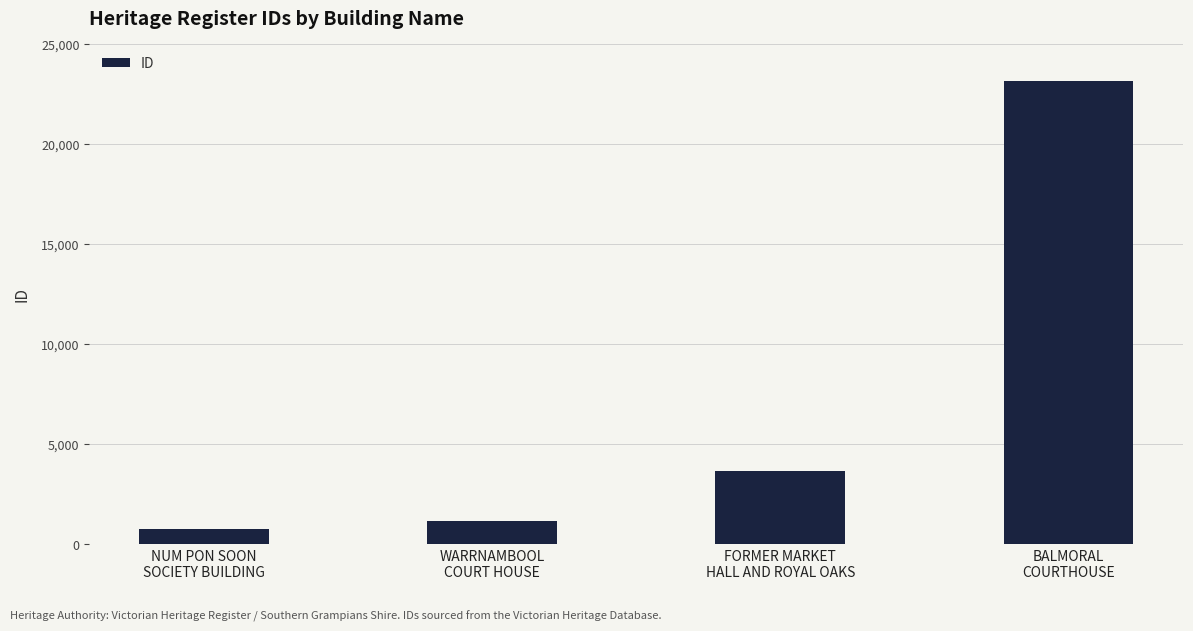

What is the approximate value at BALMORAL
COURTHOUSE, to the nearest 10?

23170